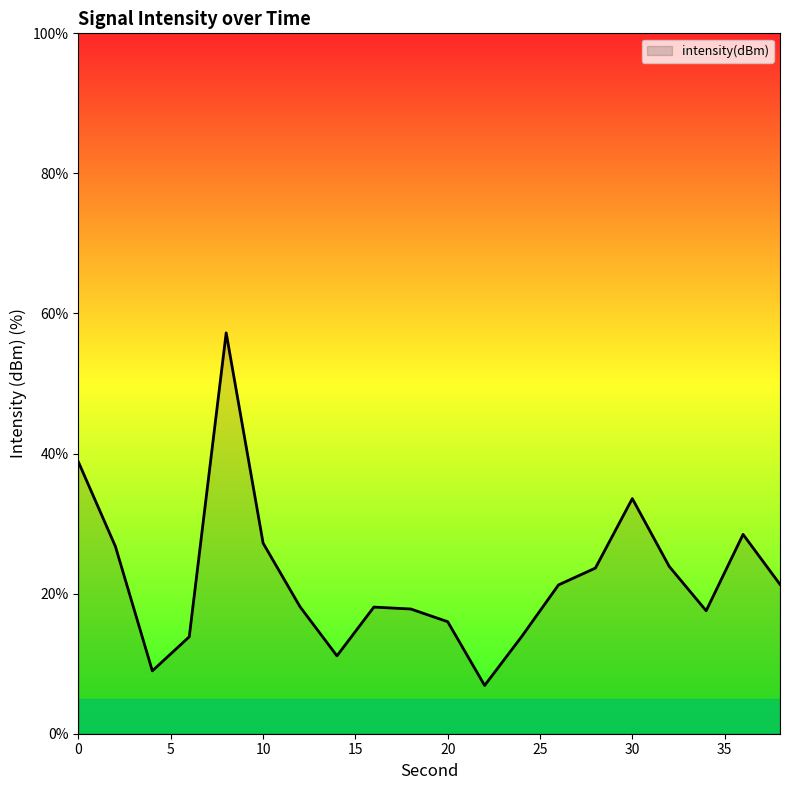

What is the difference between the maximum and minimum values?

50.3